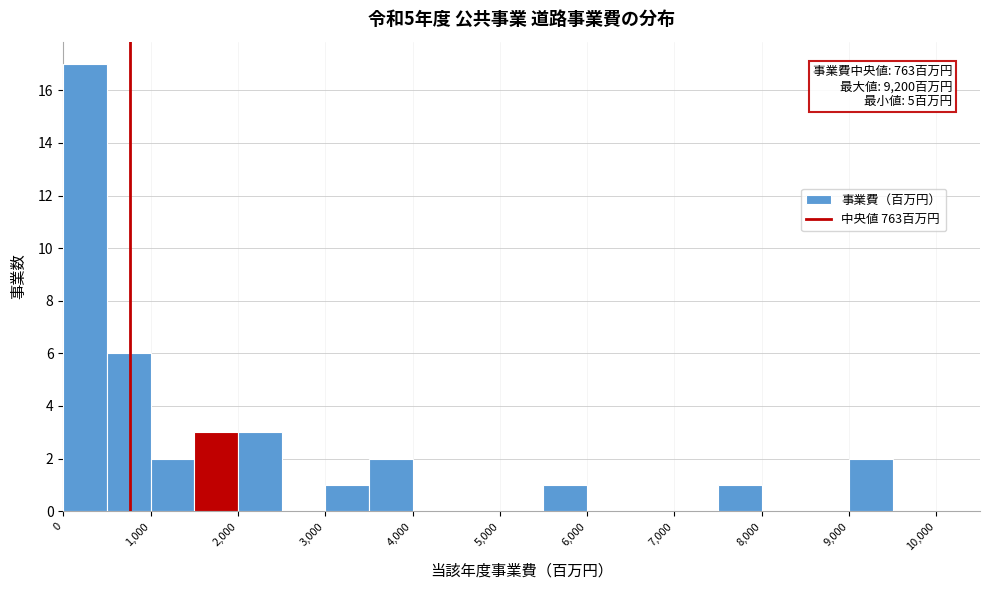

Which range on the x-axis has the tallest bar?

0 to 500